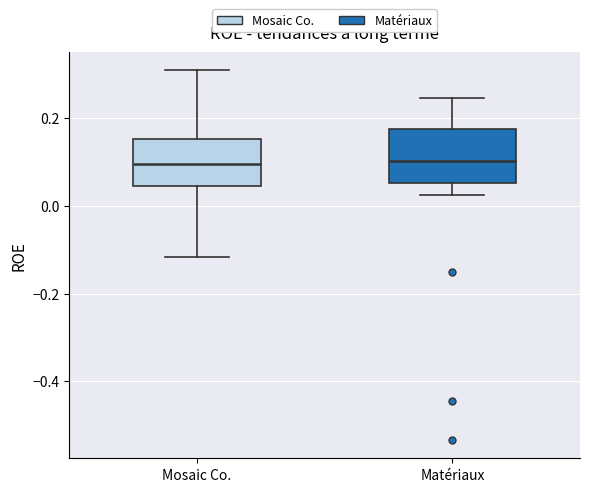

Reading left to right, read every box against the y-axis: the position of its median line, the range the box covers, and the ends of its whiskers. The values are not printed on the chart, so give them approximately, as read against the axis.

Mosaic Co.: median 0.10, box 0.04 to 0.16, whiskers -0.12 to 0.30
Matériaux: median 0.10, box 0.06 to 0.18, whiskers 0.02 to 0.24